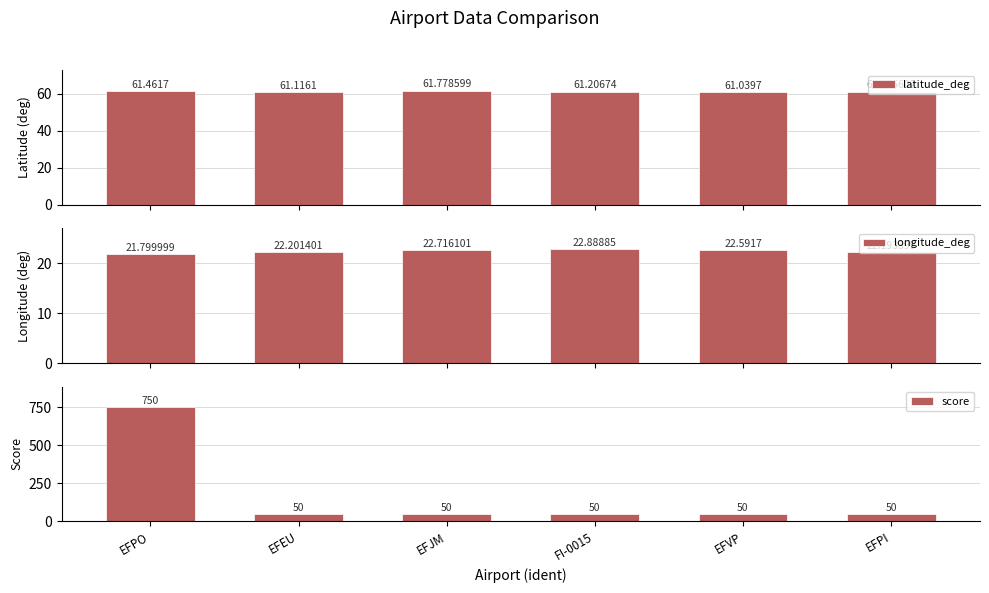

Is it true that longitude_deg equals 22.2 at EFPI?

True